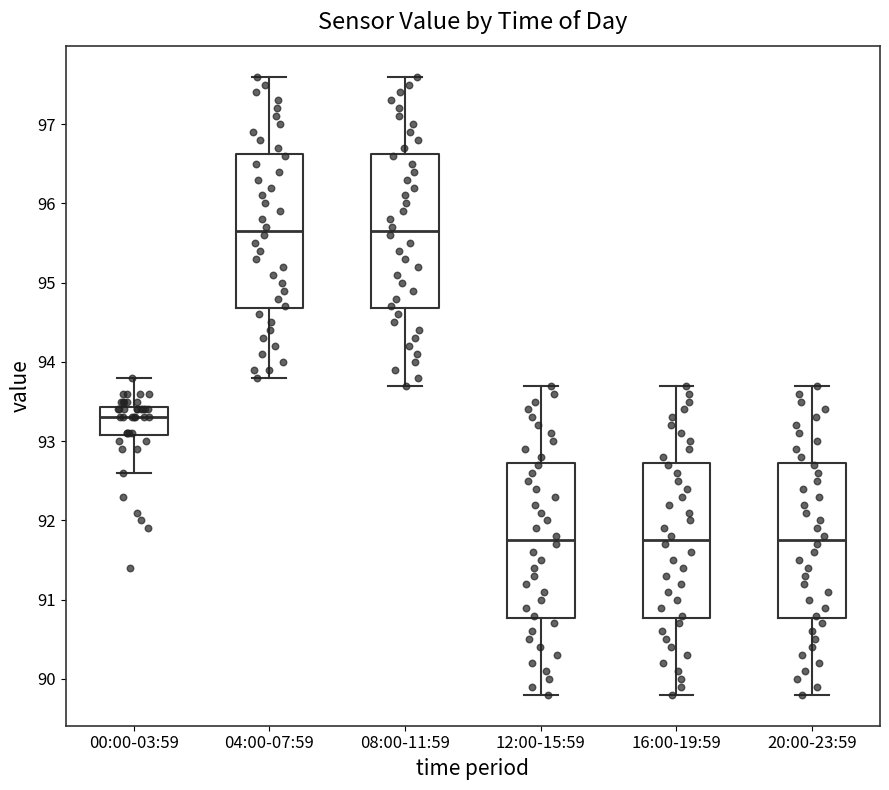

Reading left to right, transcribe this box plot: for each box, give where its median line is, the range the box spans, and where its two whiskers end, as read against the y-axis. The values are not printed on the chart, so give them approximately, as read against the axis.

00:00-03:59: median 93.3, box 93.1 to 93.4, whiskers 92.6 to 93.8
04:00-07:59: median 95.7, box 94.7 to 96.6, whiskers 93.8 to 97.6
08:00-11:59: median 95.7, box 94.7 to 96.6, whiskers 93.7 to 97.6
12:00-15:59: median 91.8, box 90.8 to 92.7, whiskers 89.8 to 93.7
16:00-19:59: median 91.8, box 90.8 to 92.7, whiskers 89.8 to 93.7
20:00-23:59: median 91.8, box 90.8 to 92.7, whiskers 89.8 to 93.7